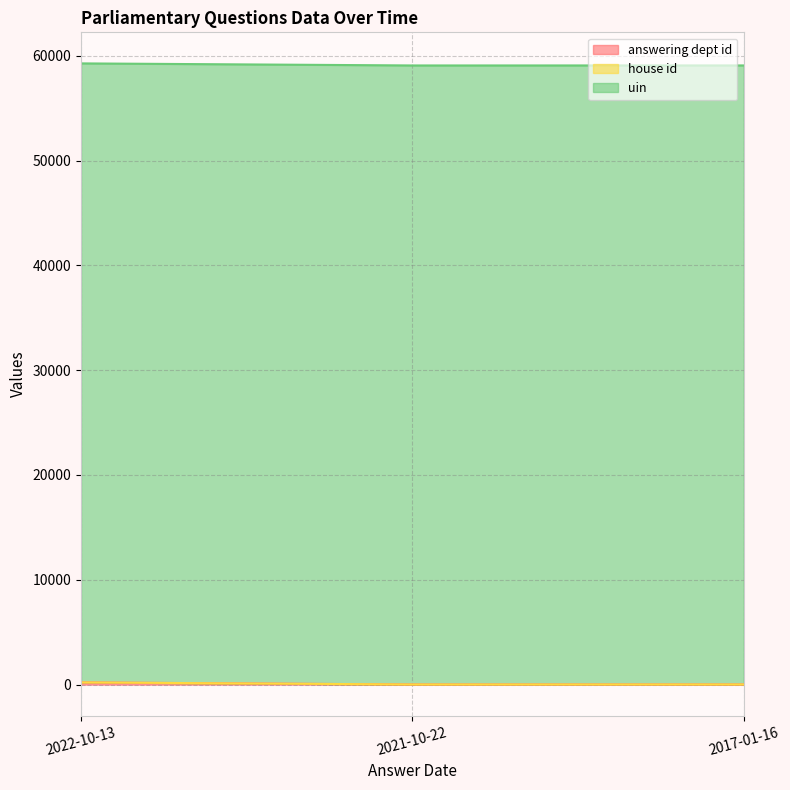

What is the total value across all series at 2022-10-13?

59266